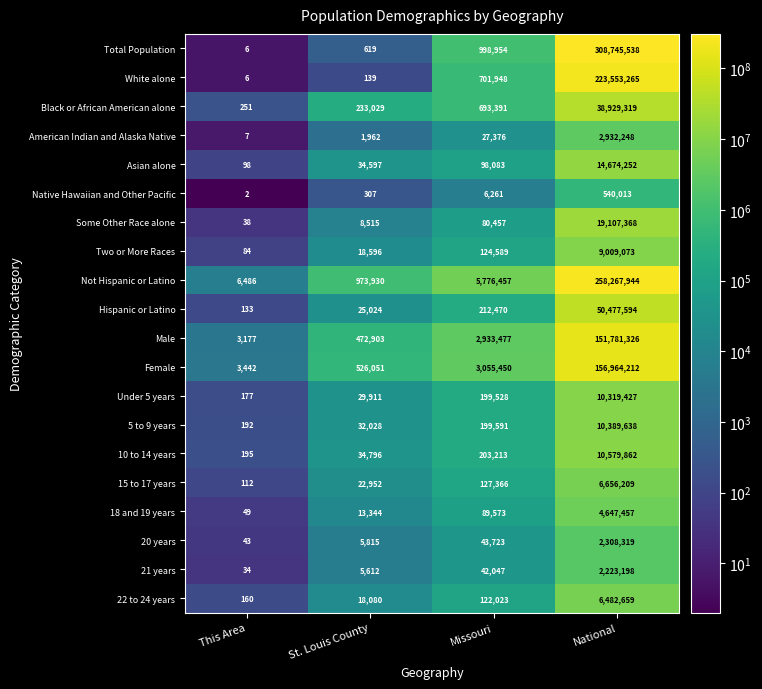

What is the greatest value displayed?

308745538